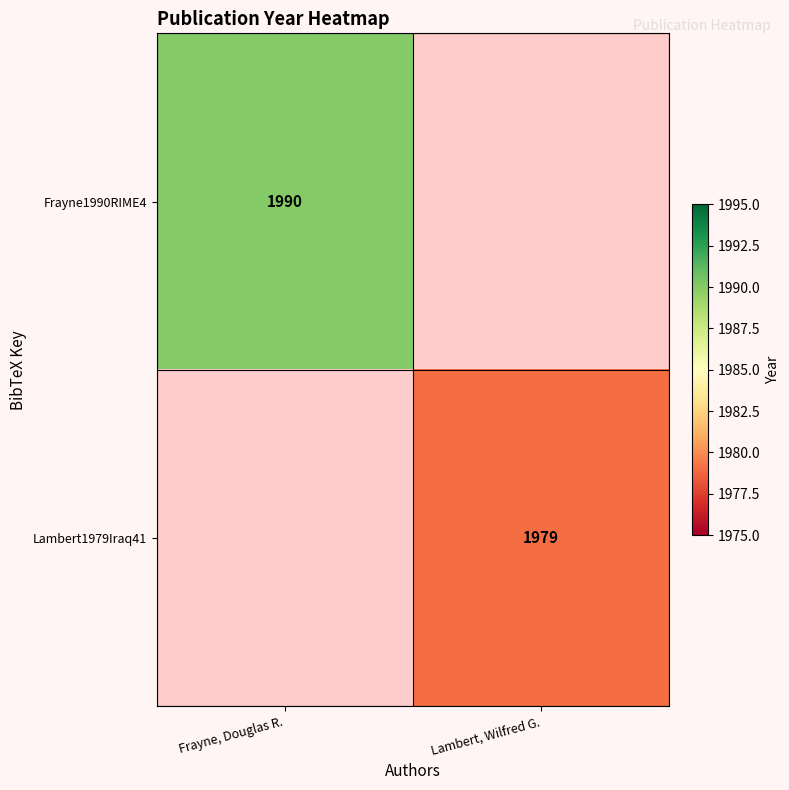

Between Lambert, Wilfred G. and Frayne, Douglas R., which is larger?

Frayne, Douglas R.